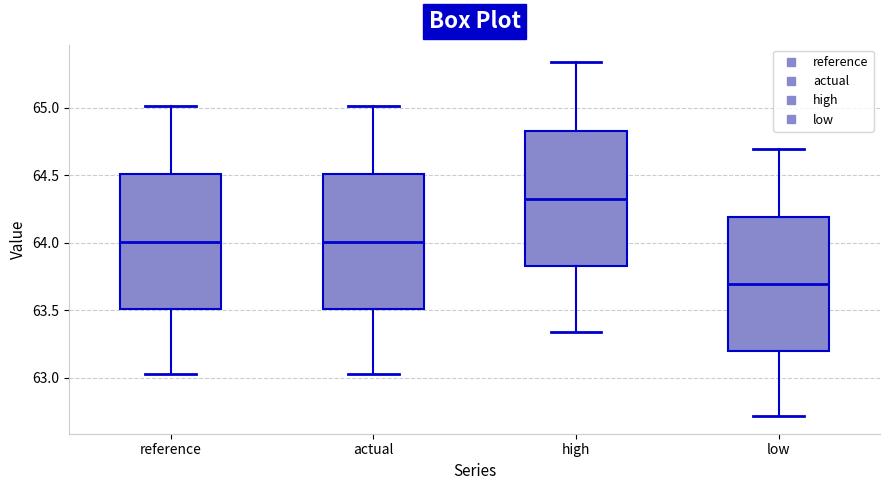

Reading left to right, read every box against the y-axis: the position of its median line, the range the box covers, and the ends of its whiskers. The values are not printed on the chart, so give them approximately, as read against the axis.

reference: median 64.00, box 63.50 to 64.50, whiskers 63.05 to 65.00
actual: median 64.00, box 63.50 to 64.50, whiskers 63.05 to 65.00
high: median 64.30, box 63.85 to 64.85, whiskers 63.35 to 65.35
low: median 63.70, box 63.20 to 64.20, whiskers 62.70 to 64.70